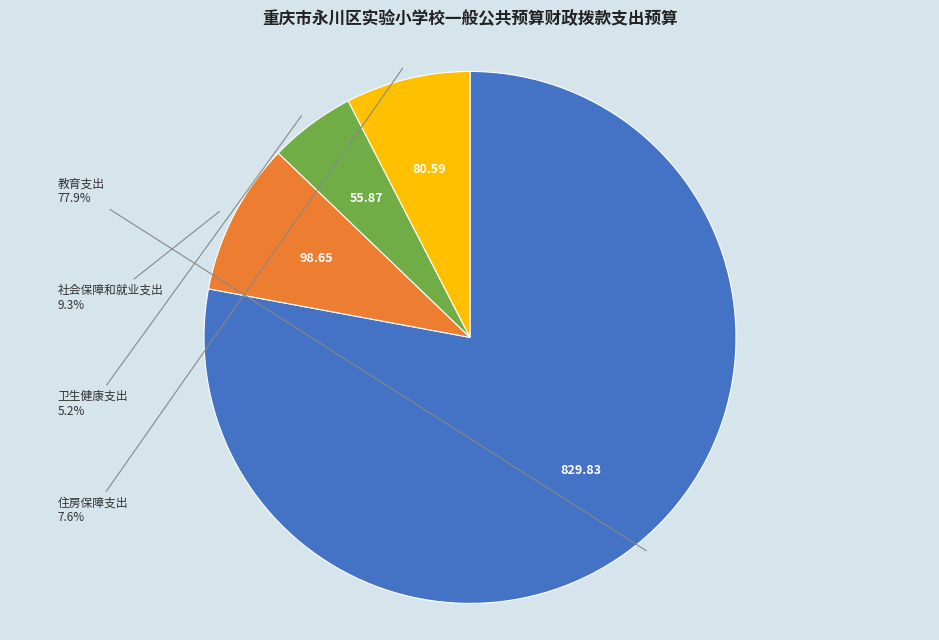

To the nearest percent, what is the difference between the largest and smallest slice percentages?

73%